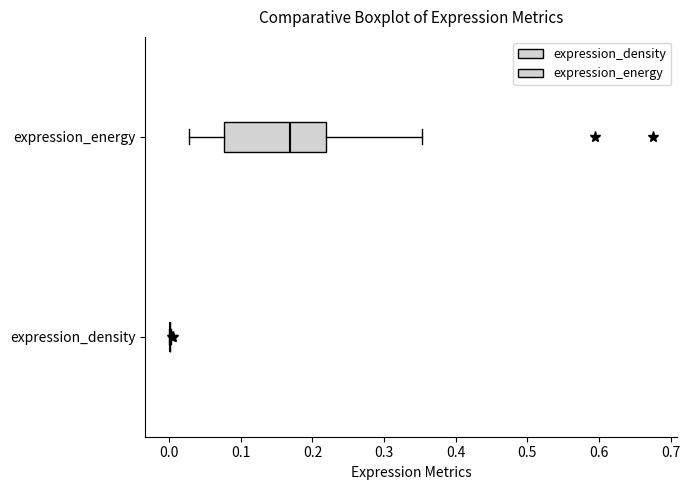

Which box is the widest, from its left edge to its right edge?

expression_energy